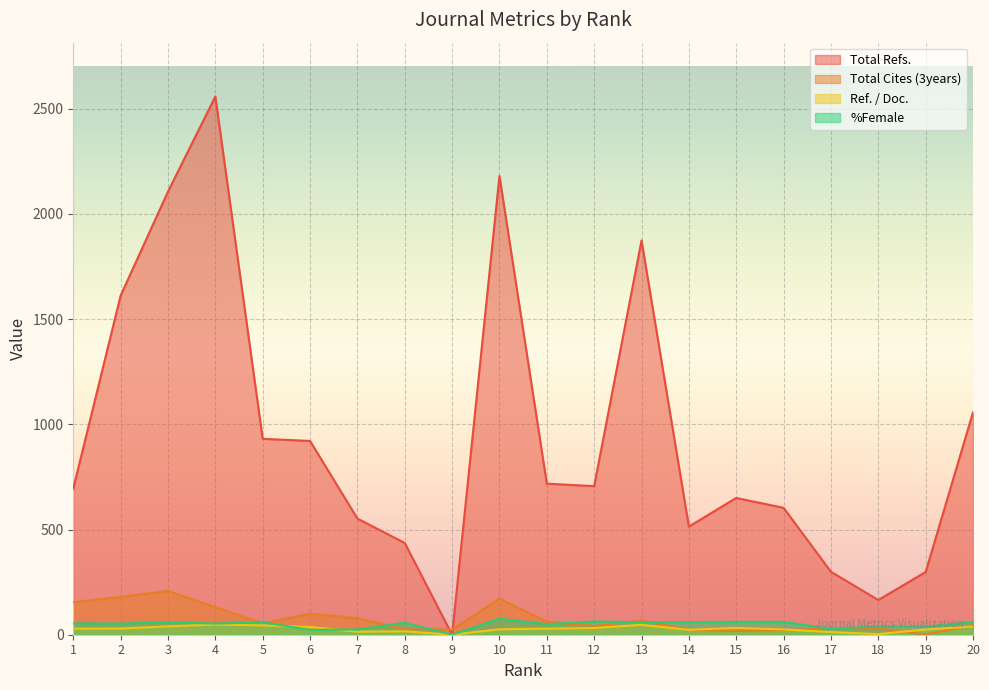

What is the difference between the highest and lowest values at 1?

666.0